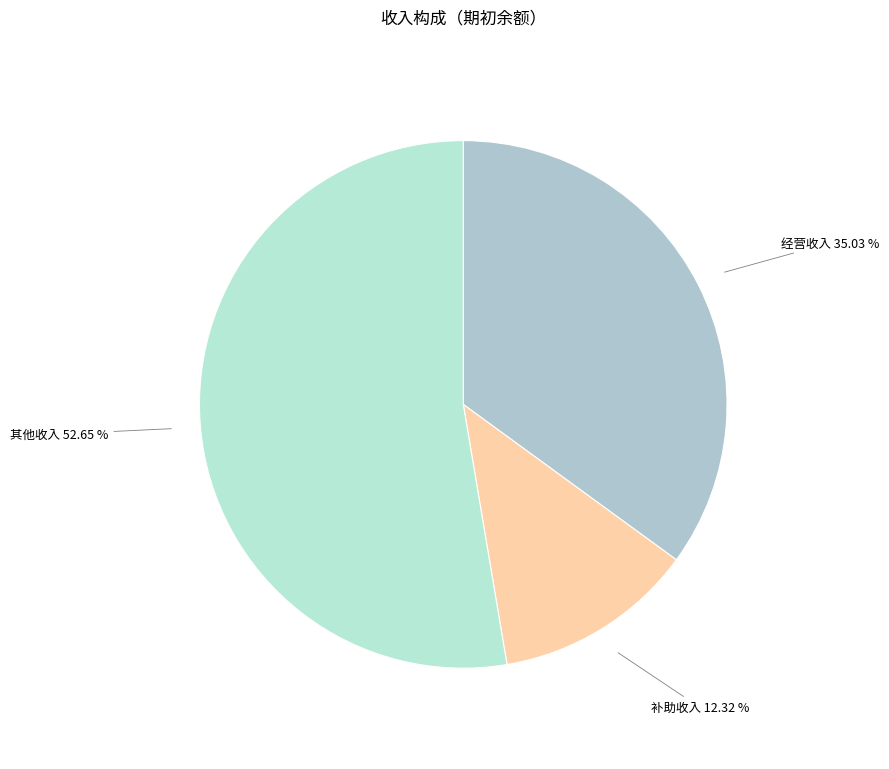

Approximately how many times larger is the value at 补助收入 compared to 经营收入?

0.4